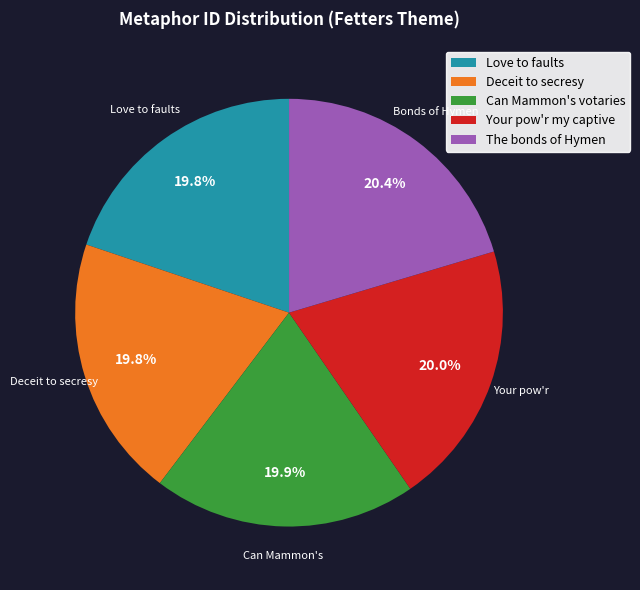

How many segments does this pie chart have?

5